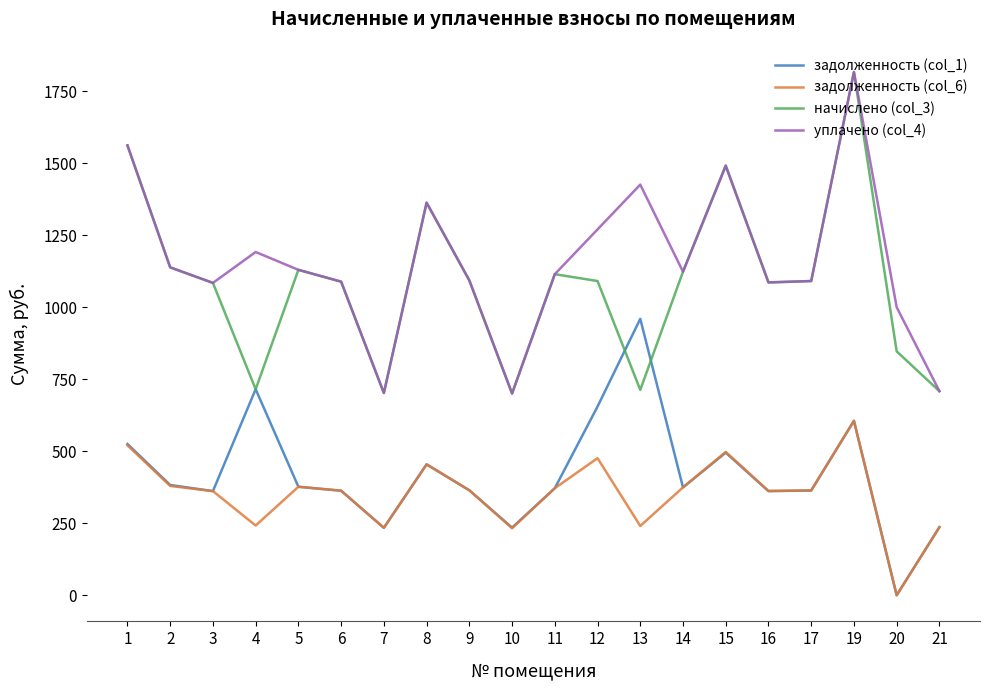

What is the spread (max minus min) of values at 1?

1041.1